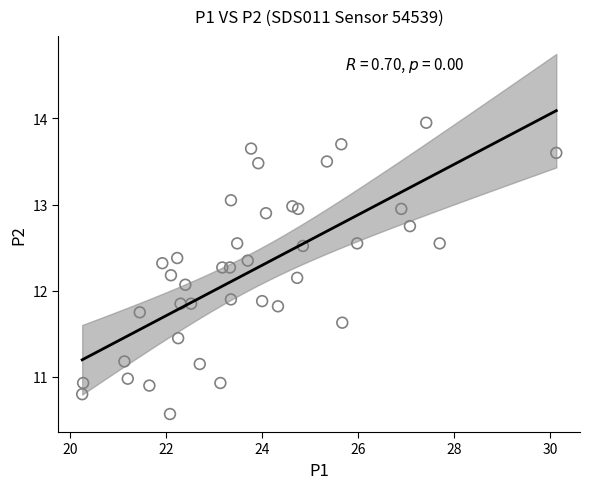

What is the range of Y values (max minus min)?

3.4